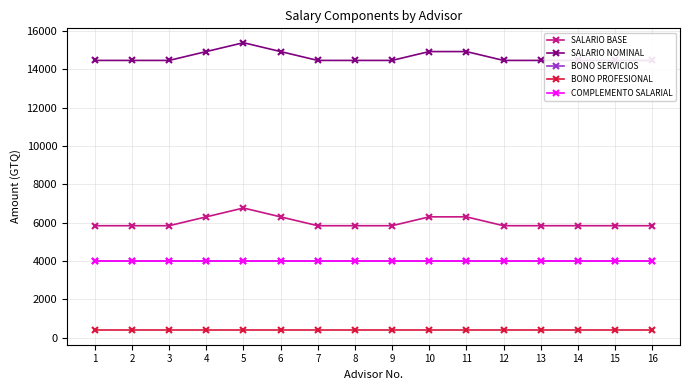

Is the value of BONO SERVICIOS at 15 greater than the value of SALARIO BASE at 5?

No